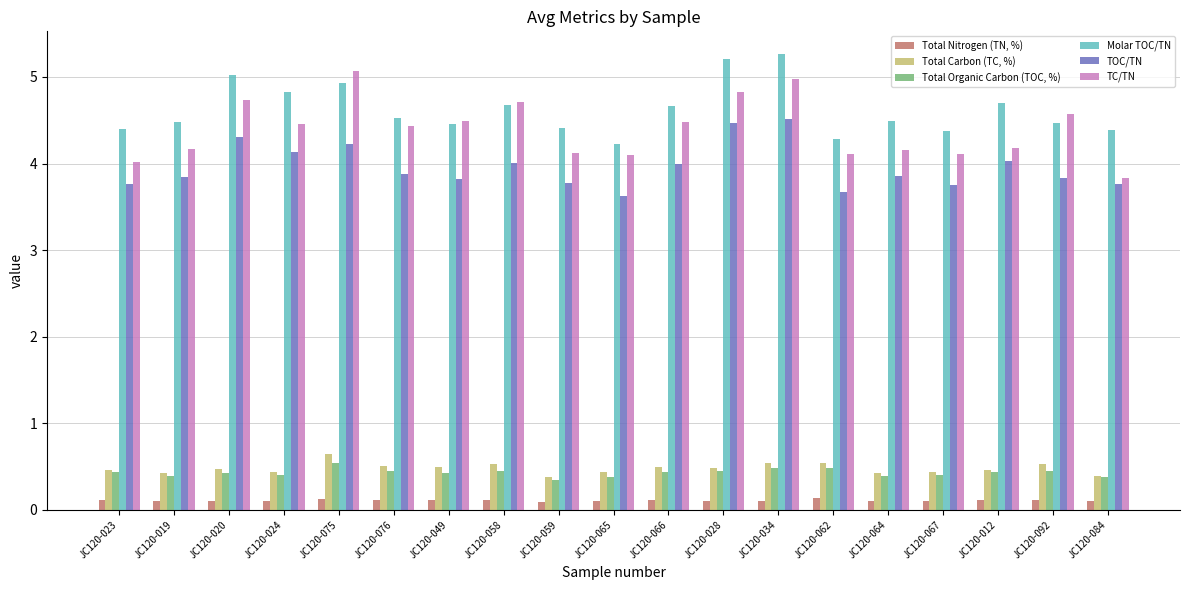

What is the sum of all Molar TOC/TN values?

87.8